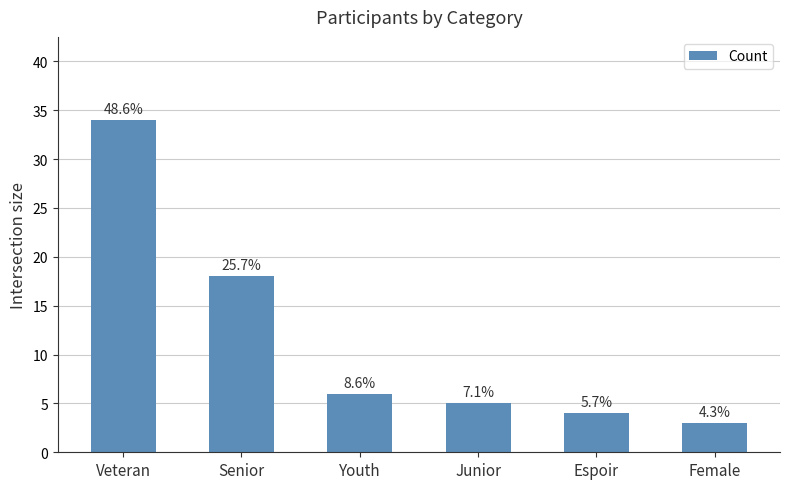

Are the bars horizontal?

No